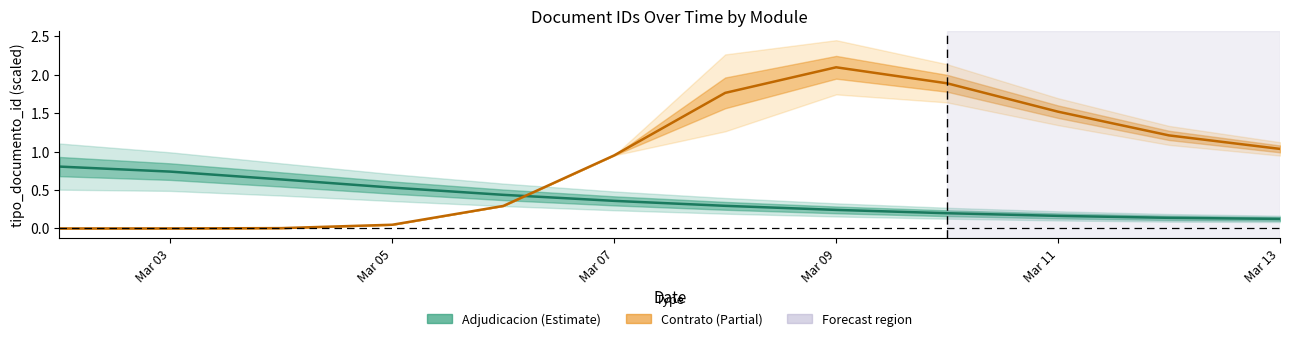

True or false: Adjudicacion and Contrato cross at least once.

True